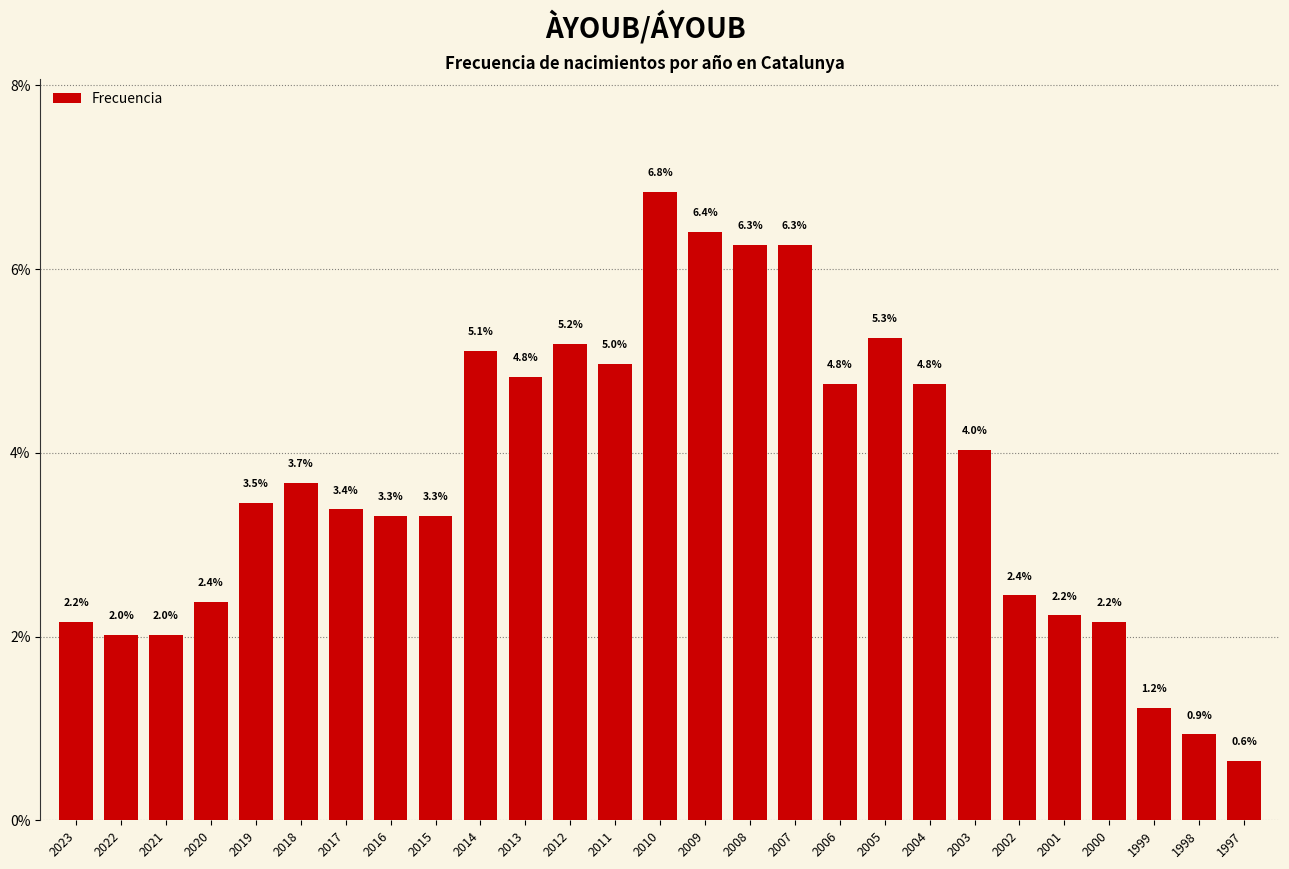

Which category has the highest value across all series?

2010